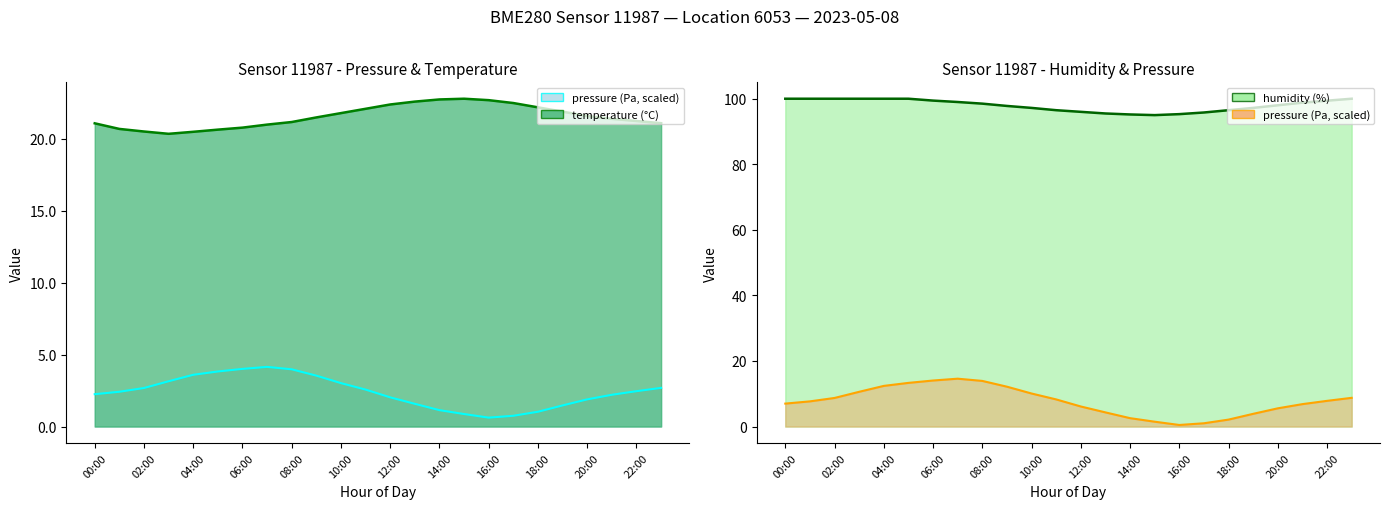

True or false: humidity has a value of 100.0 at 05:00.

True